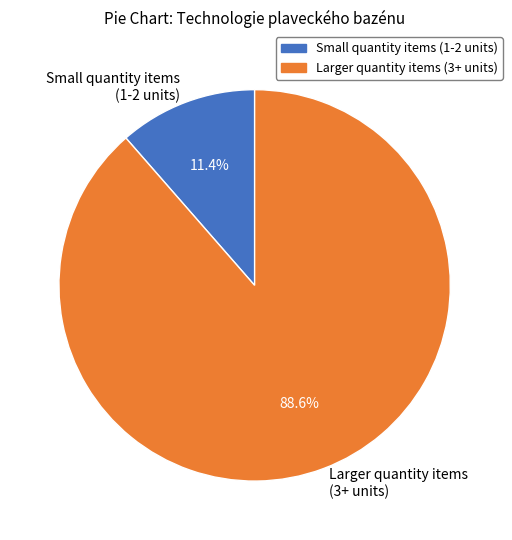

Count the number of slices in the pie.

2